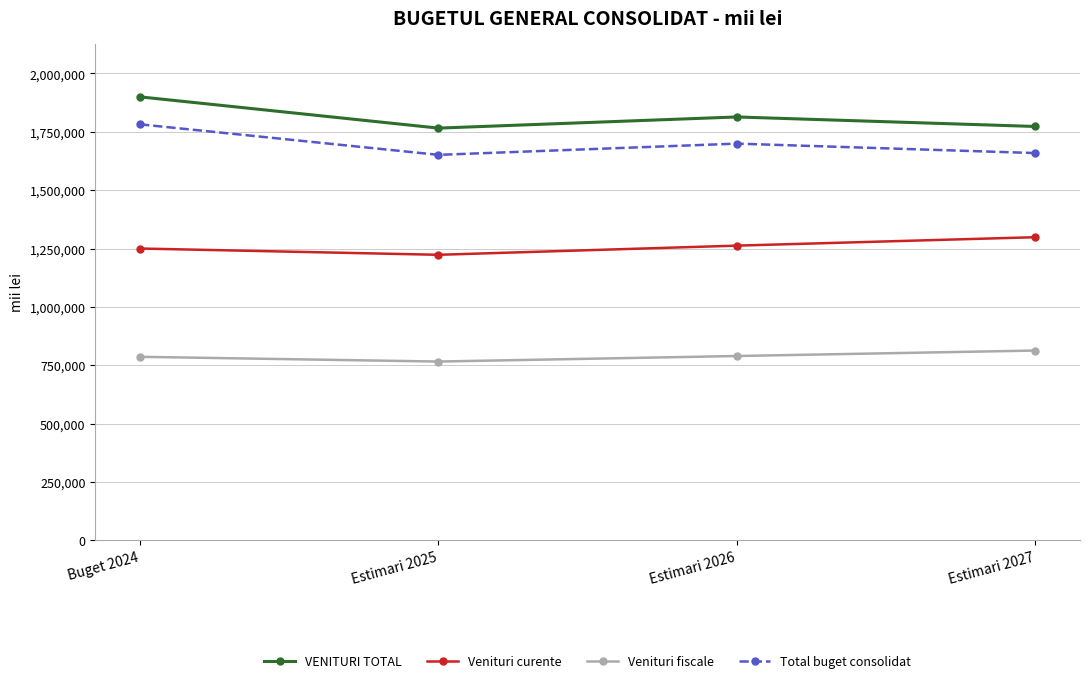

What is the difference between the maximum and minimum values in the Total buget consolidat series?

130752